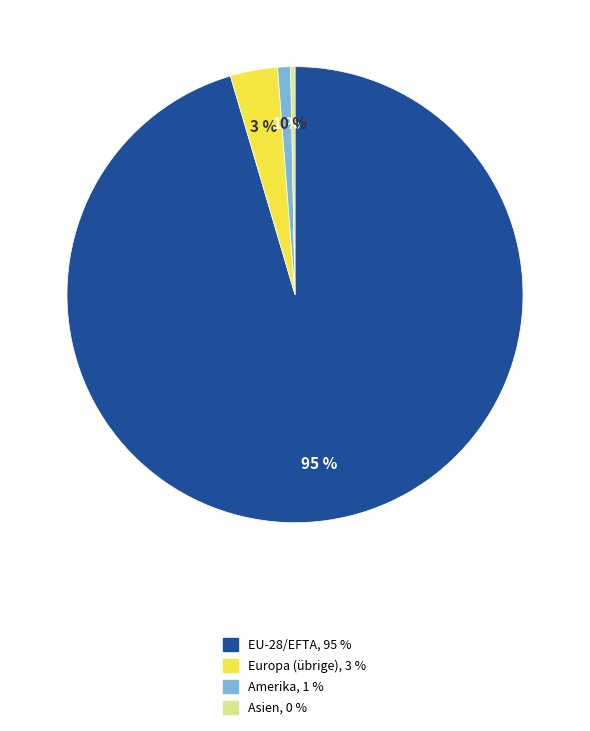

To the nearest percent, what portion does Europa (übrige) represent?

3%